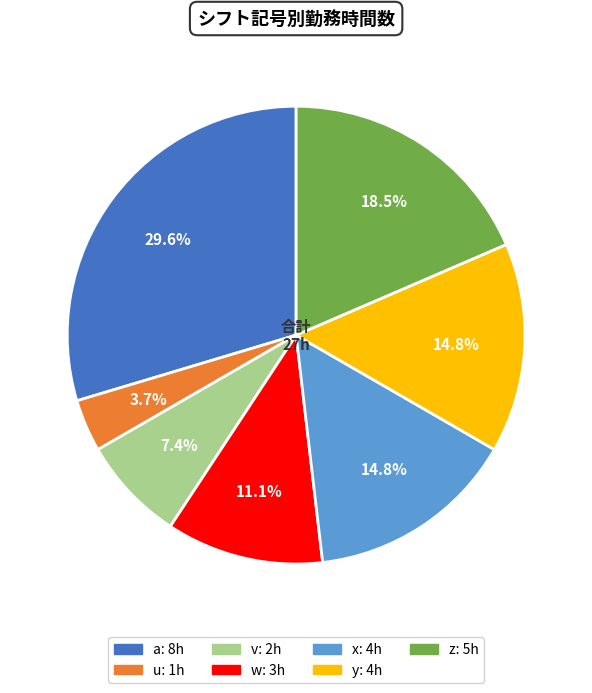

Is there a majority slice in this chart?

No